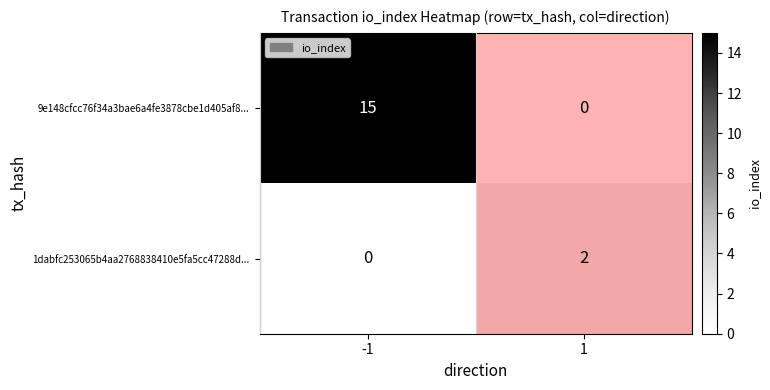

How many data points does each series have?

2